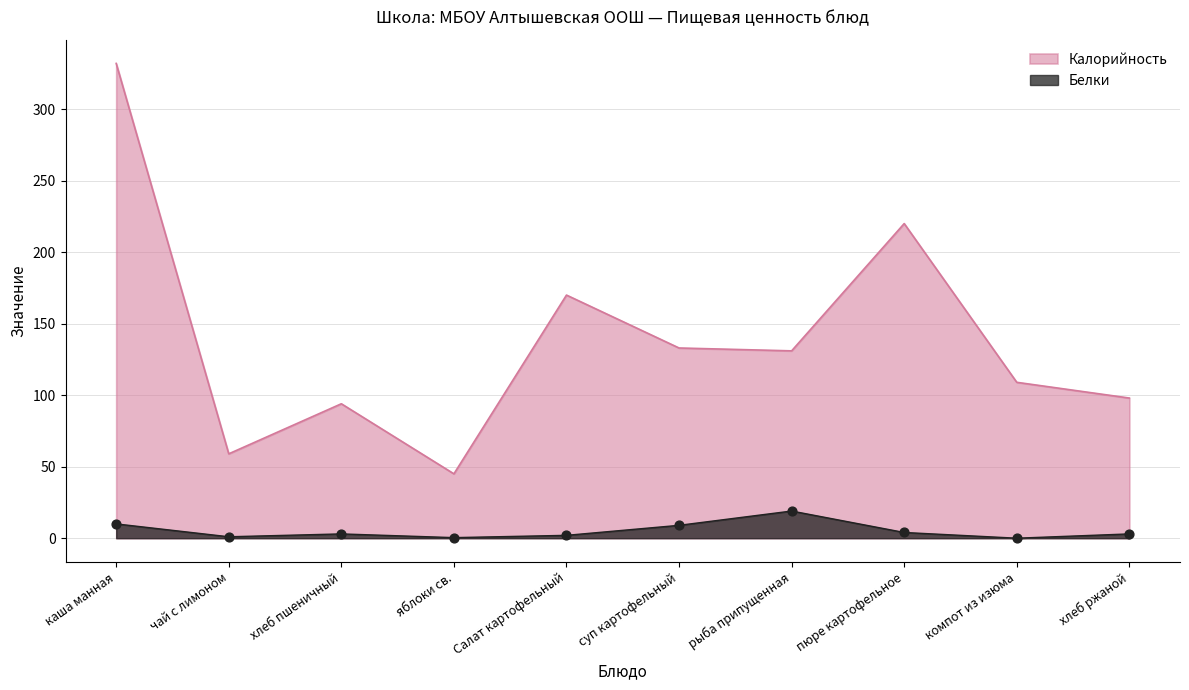

Which series reaches the minimum Y coordinate?

Белки